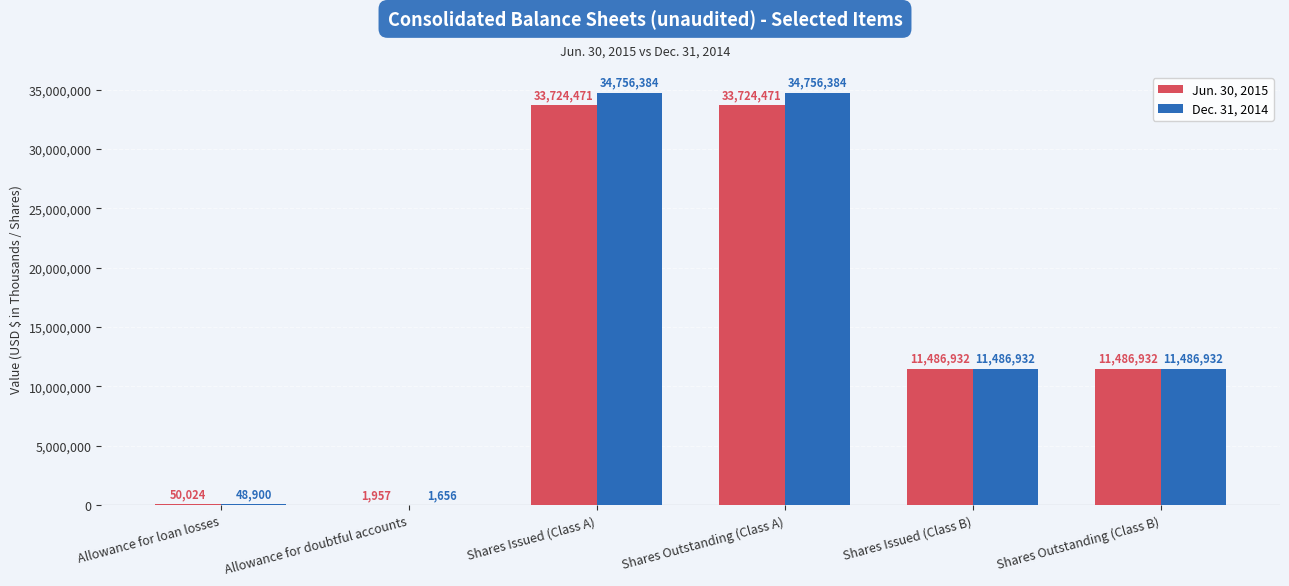

At which label does Dec. 31, 2014 first exceed 11486932?

Shares Issued (Class A)